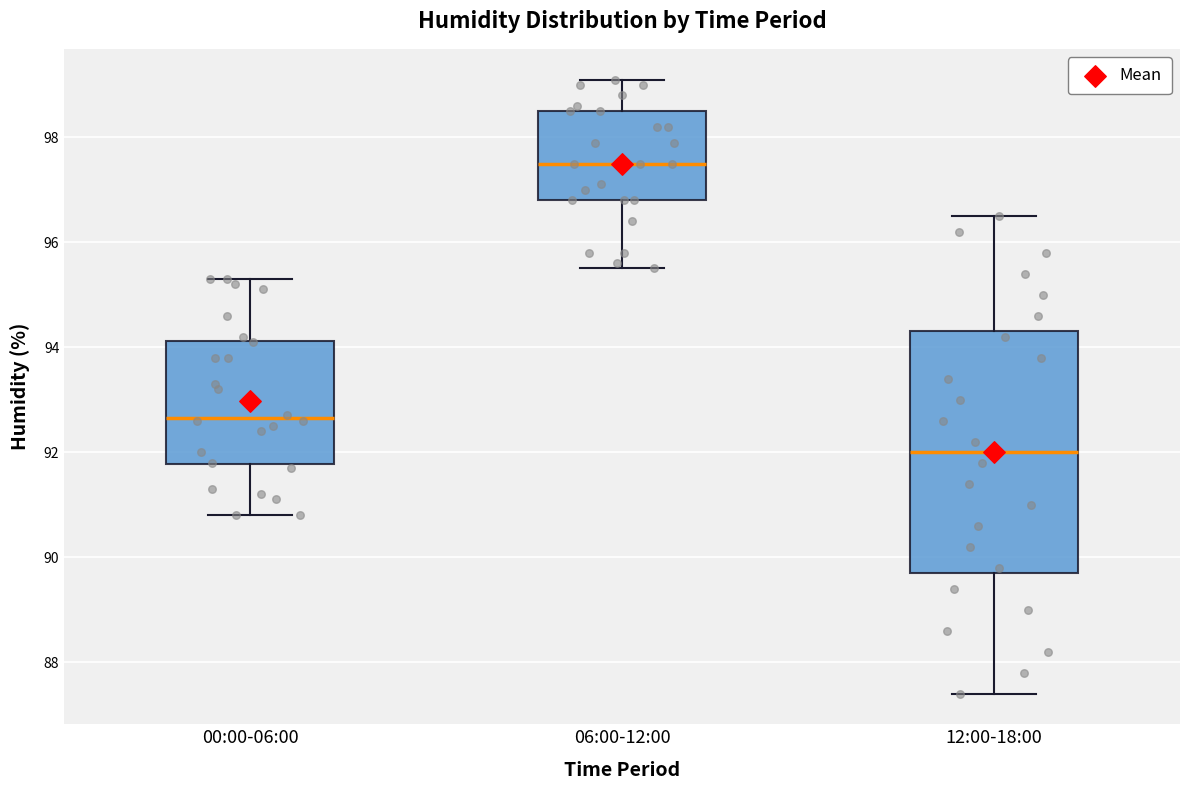

Which box is the tallest, from its lower edge to its upper edge?

12:00-18:00